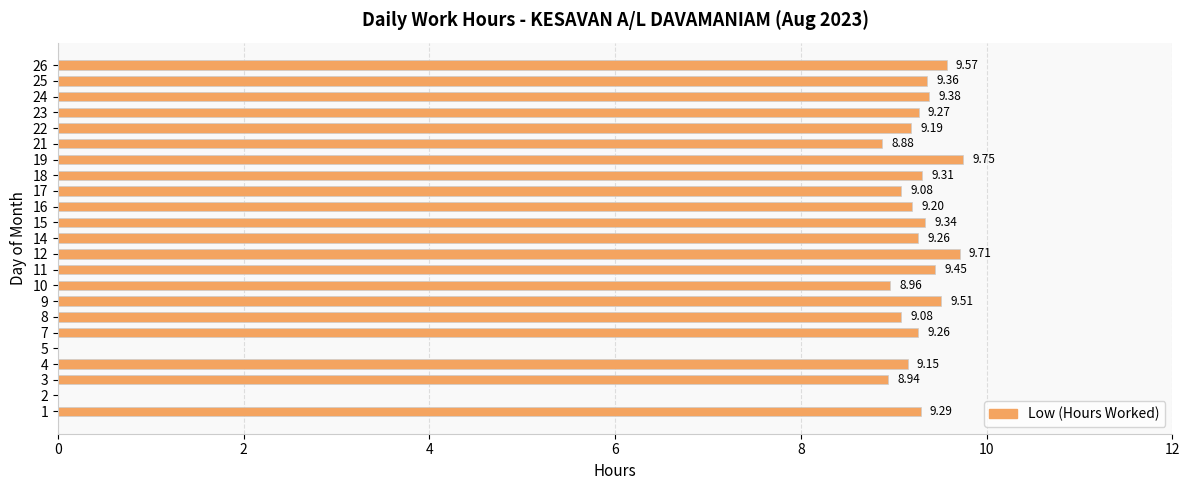

What is the change in value from 12 to 16?

-0.5